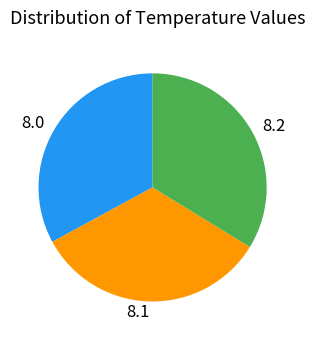

Combined, do 8.0 and 8.2 account for over 50%?

Yes